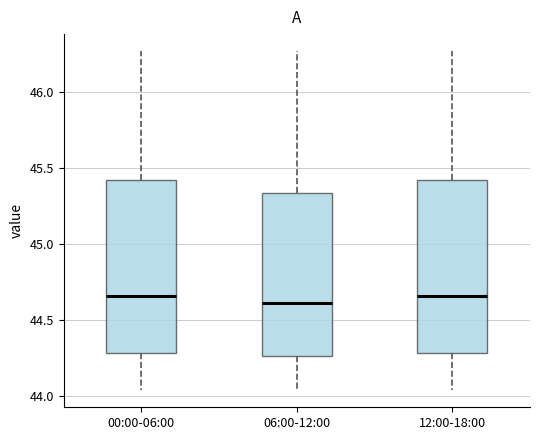

Reading left to right, transcribe this box plot: for each box, give where its median line is, the range the box spans, and where its two whiskers end, as read against the y-axis. The values are not printed on the chart, so give them approximately, as read against the axis.

00:00-06:00: median 44.65, box 44.30 to 45.45, whiskers 44.05 to 46.25
06:00-12:00: median 44.60, box 44.25 to 45.35, whiskers 44.05 to 46.25
12:00-18:00: median 44.65, box 44.30 to 45.45, whiskers 44.05 to 46.25